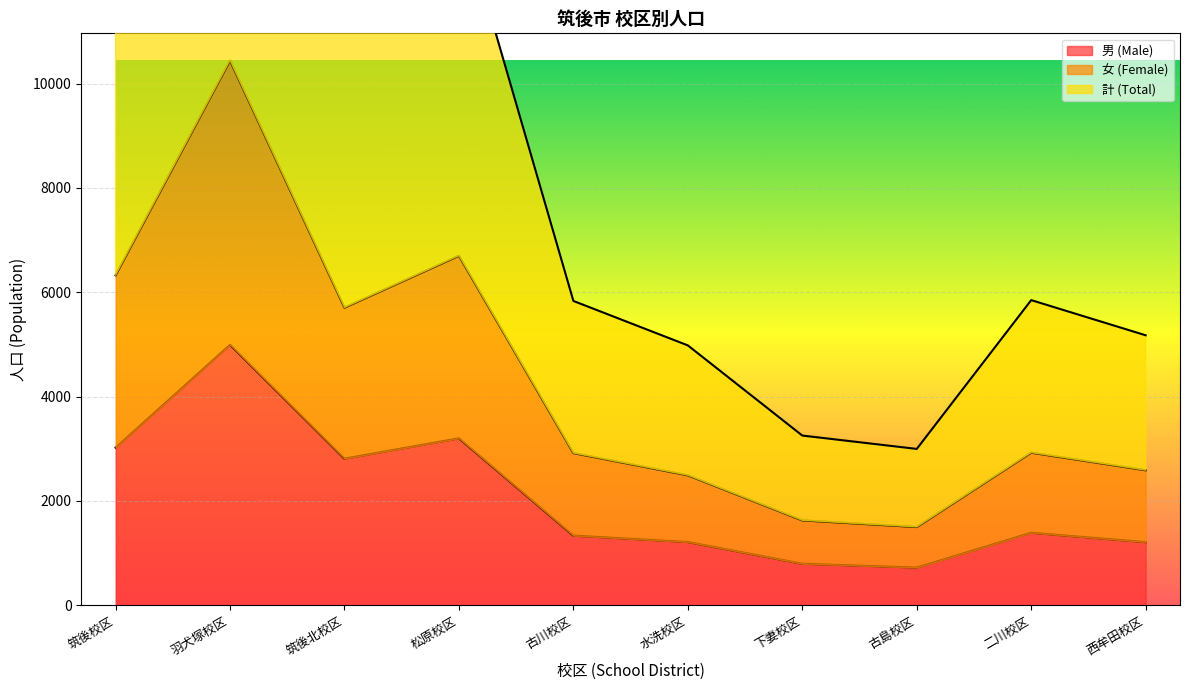

Which category has the lowest value in the 女 (Female) series?

古島校区